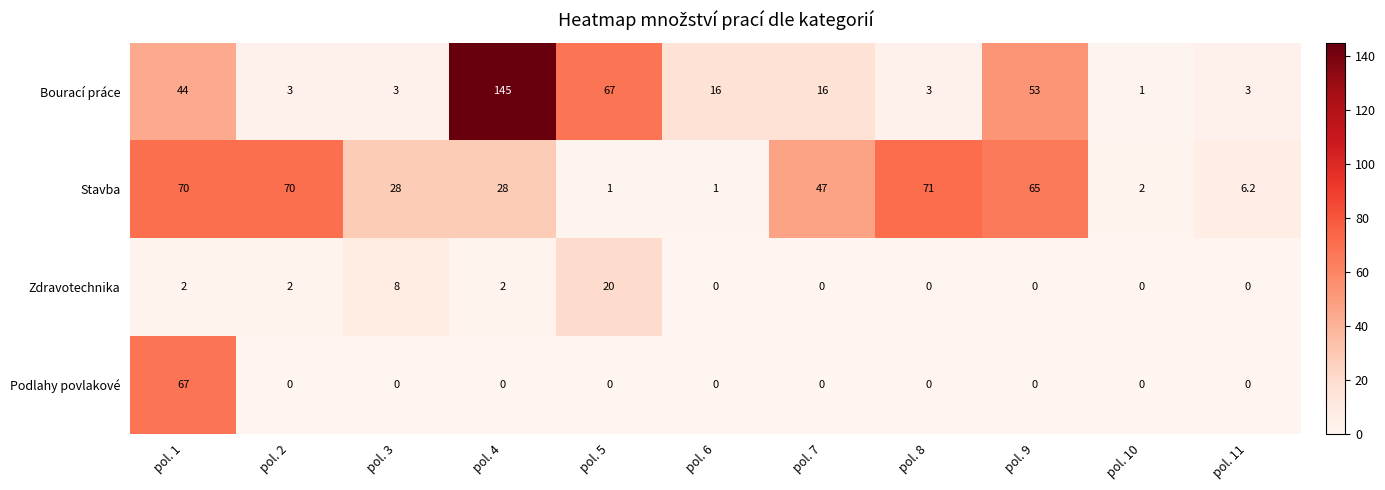

What is the maximum value for Podlahy povlakové?

67.0